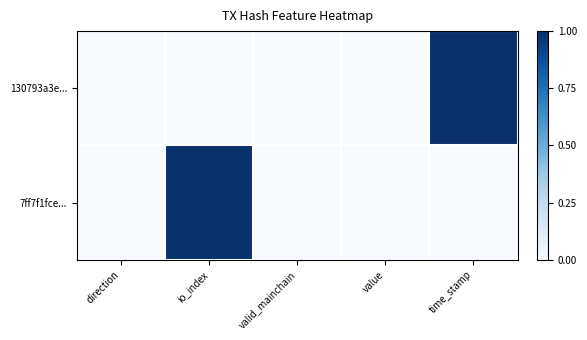

At which category is the sum across all series the highest?

io_index